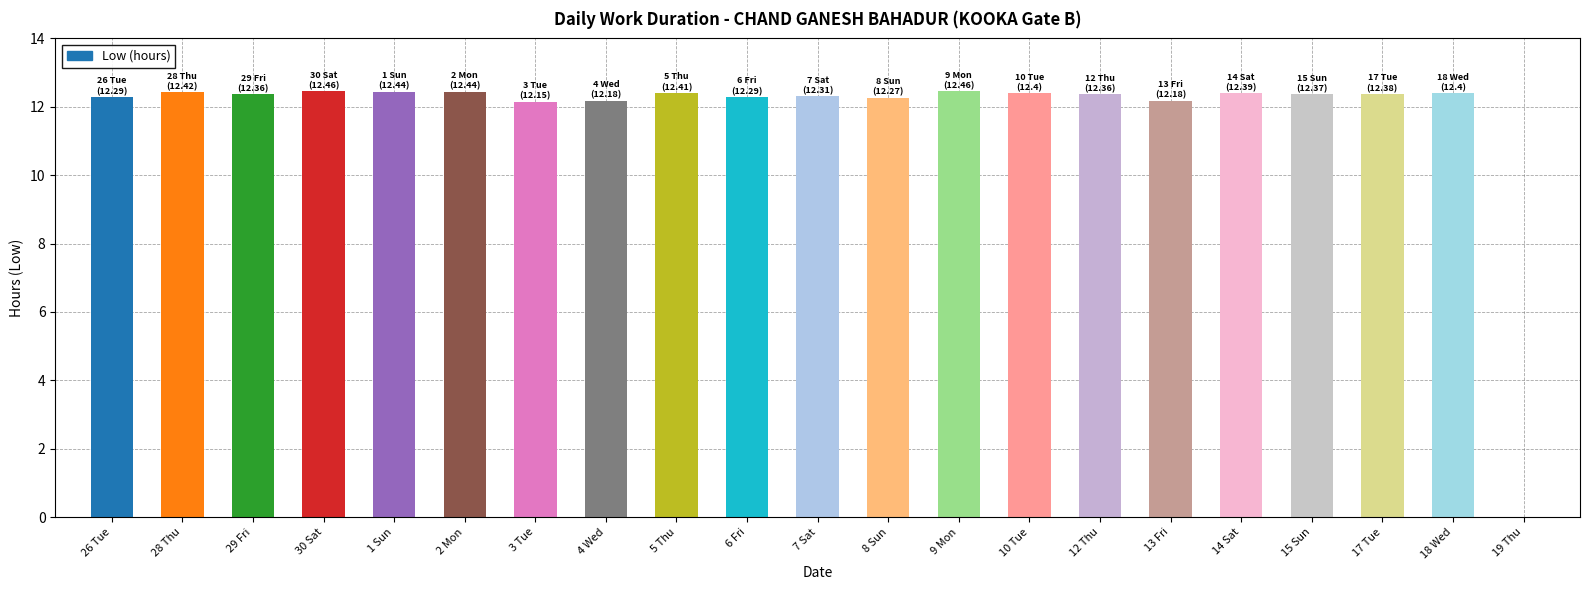

What is the greatest value displayed?

12.5